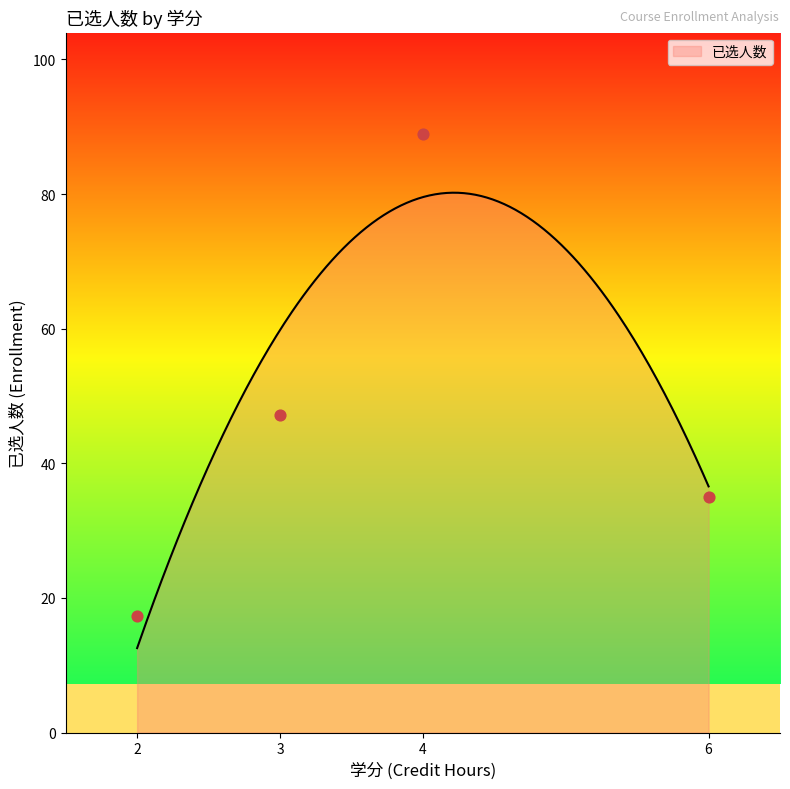

What is the highest value of the 已选人数 series?

80.2